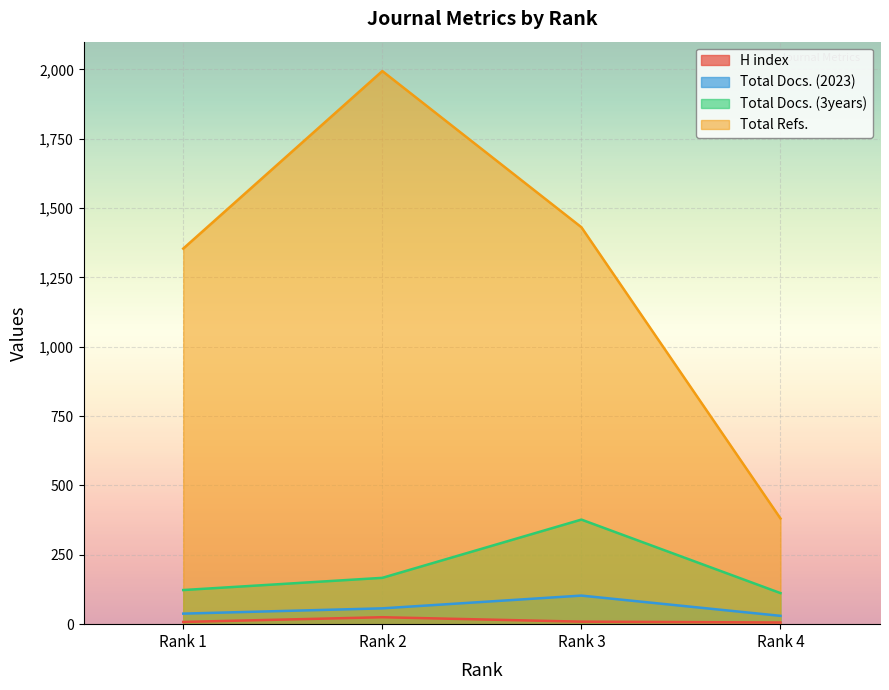

At how many categories does at least one series exceed 1615?

1